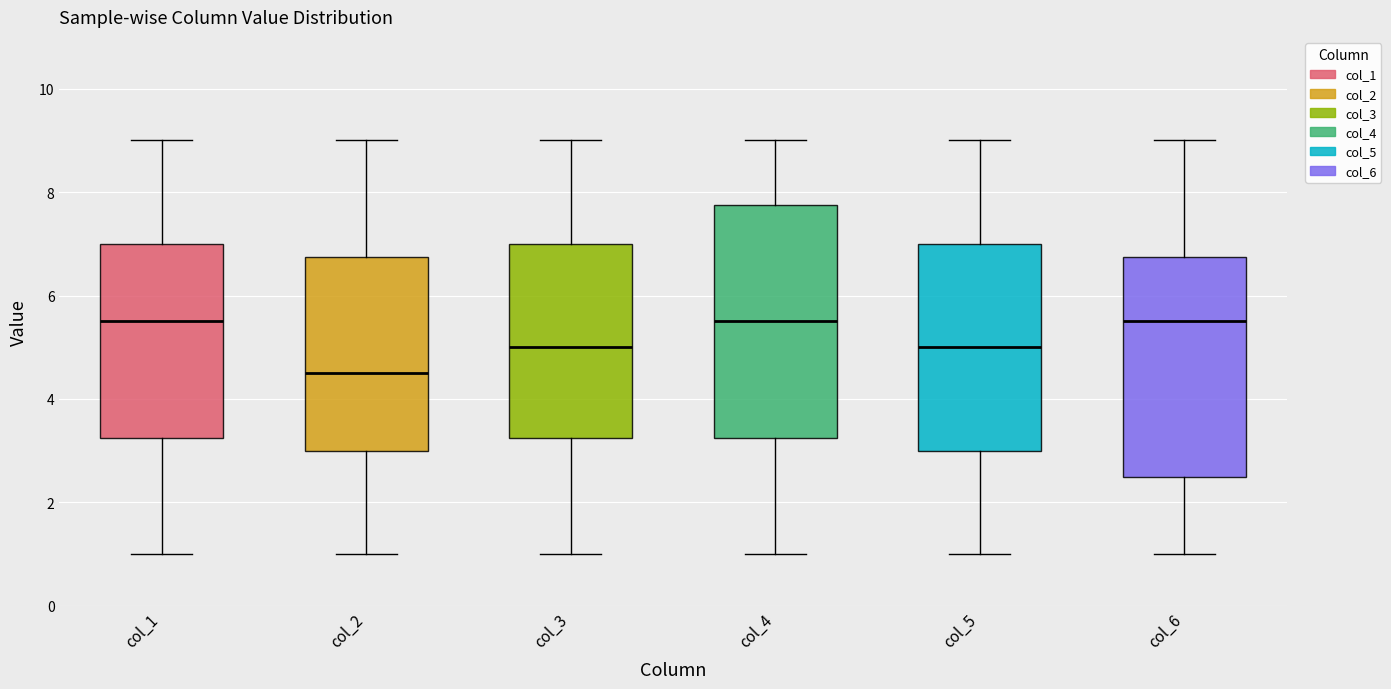

Where is the upper edge of the box for col_4 on the y-axis? The values are not printed on the chart, so give them approximately, as read against the axis.

7.8